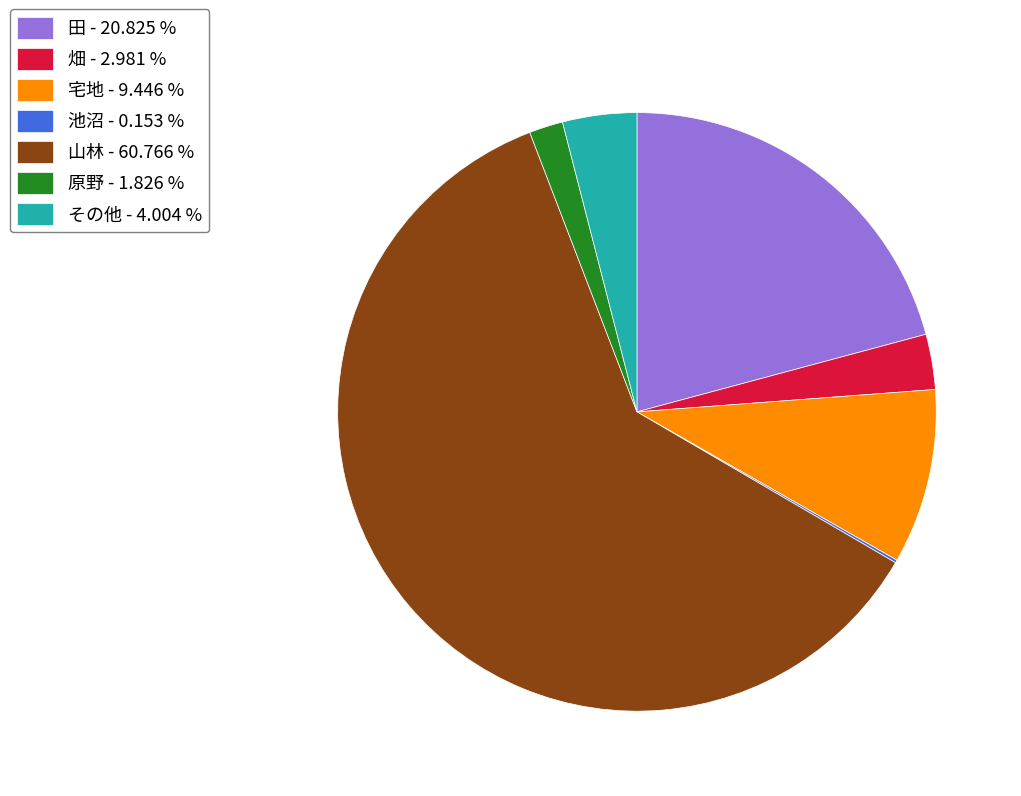

Between 田 - 20.825 % and 畑 - 2.981 %, which is larger?

田 - 20.825 %